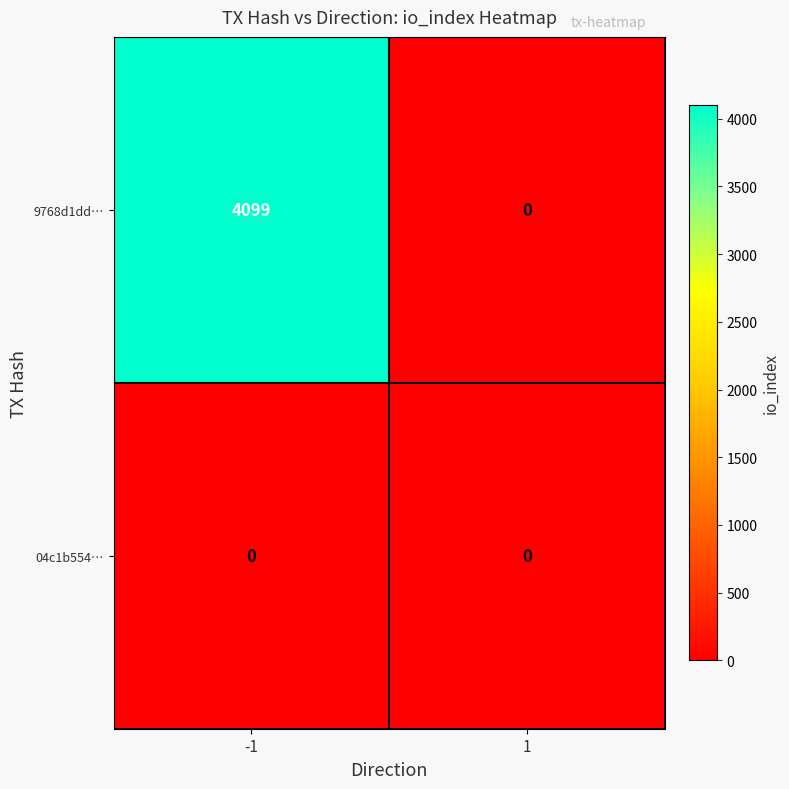

What is the maximum value shown in the chart?

4099